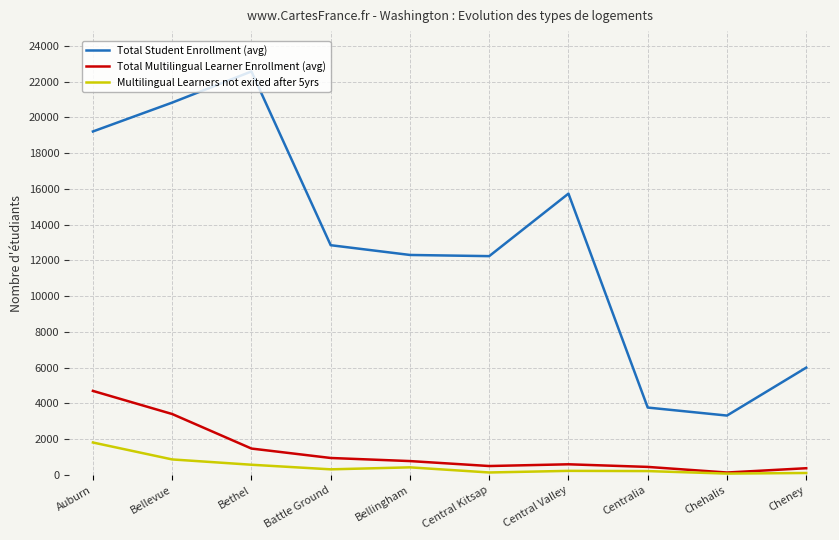

What is the total value across all series at Bellingham?

13504